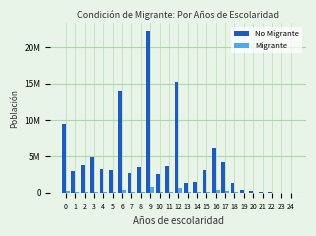

At which label does Migrante reach its peak?

9